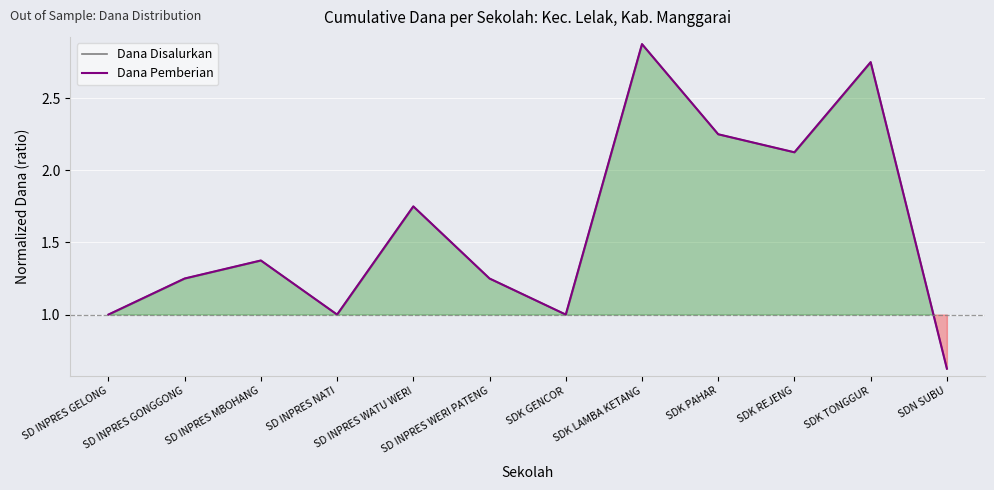

True or false: Dana Disalurkan and Dana Pemberian cross at least once.

False